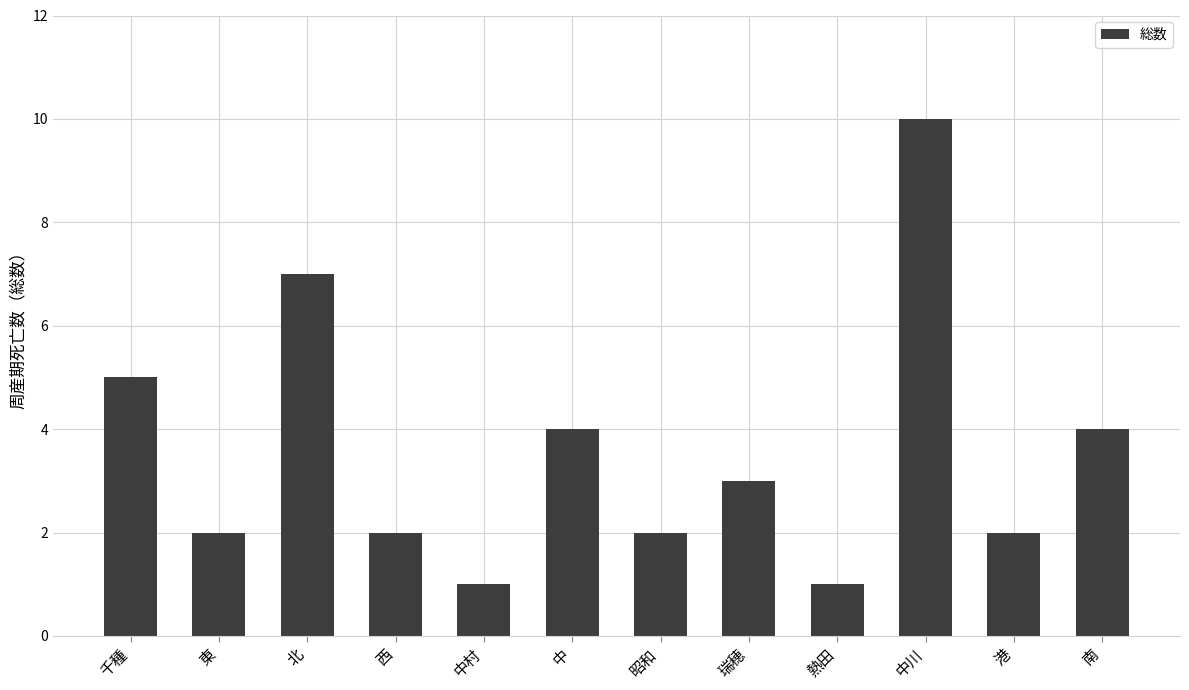

What is the maximum value shown in the chart?

10